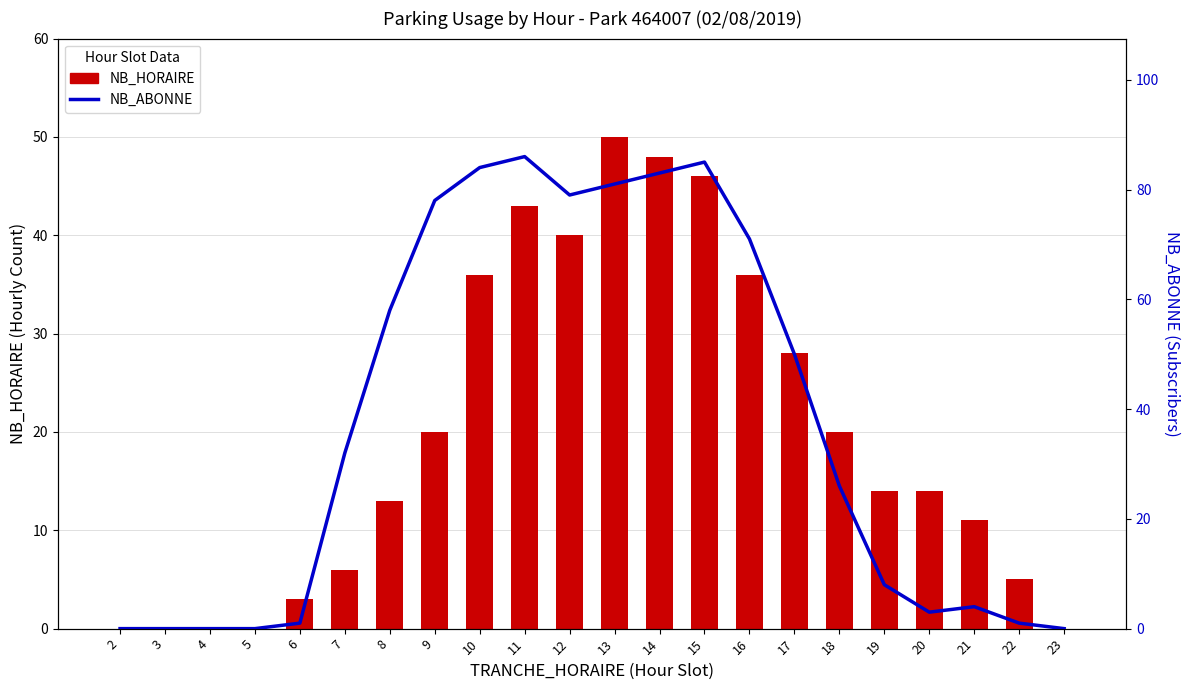

How many data points does each series have?

22